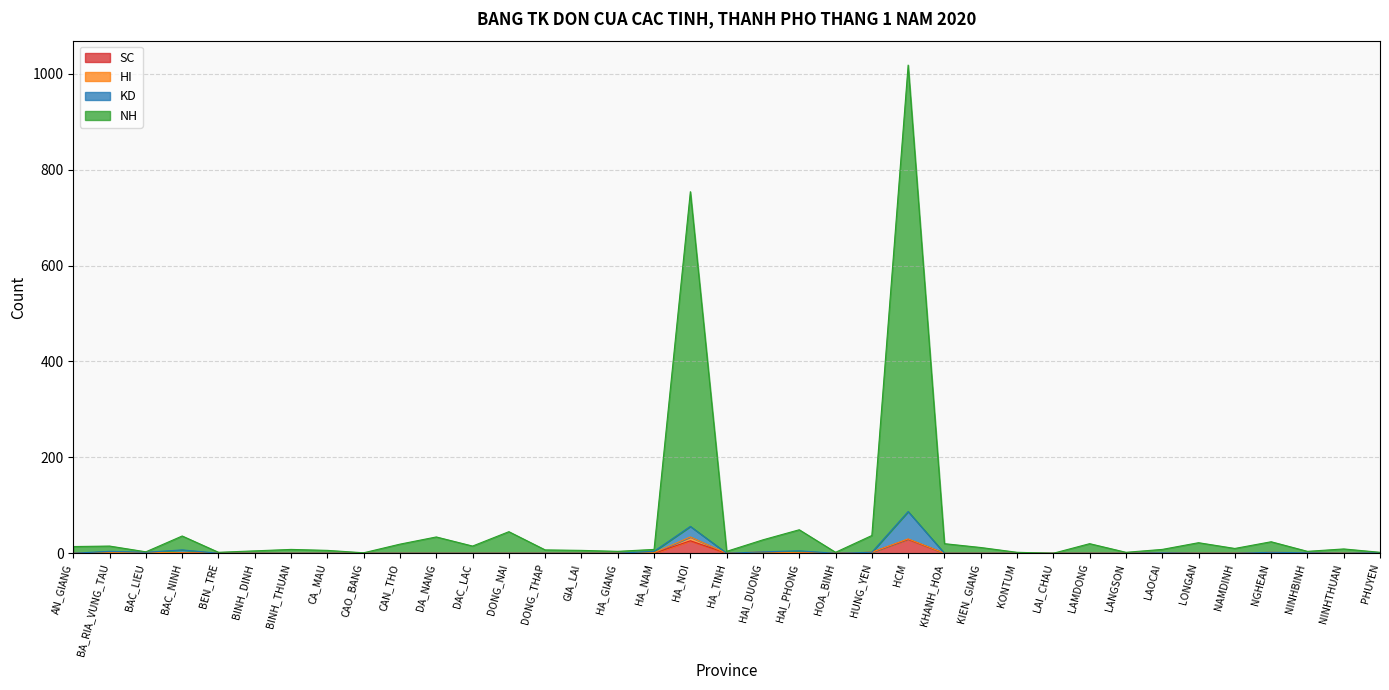

At which label does NH reach its peak?

HCM